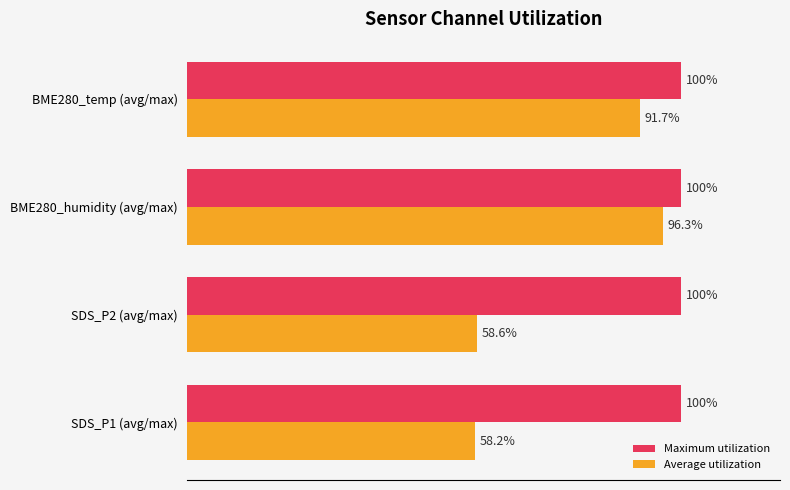

Rank the series by their maximum value, from lowest to highest.

Average utilization, Maximum utilization